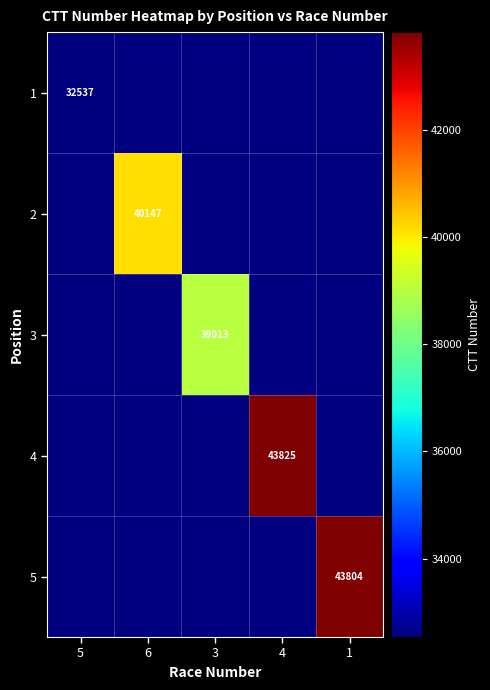

Is it true that 3 equals 39013 at 3?

True